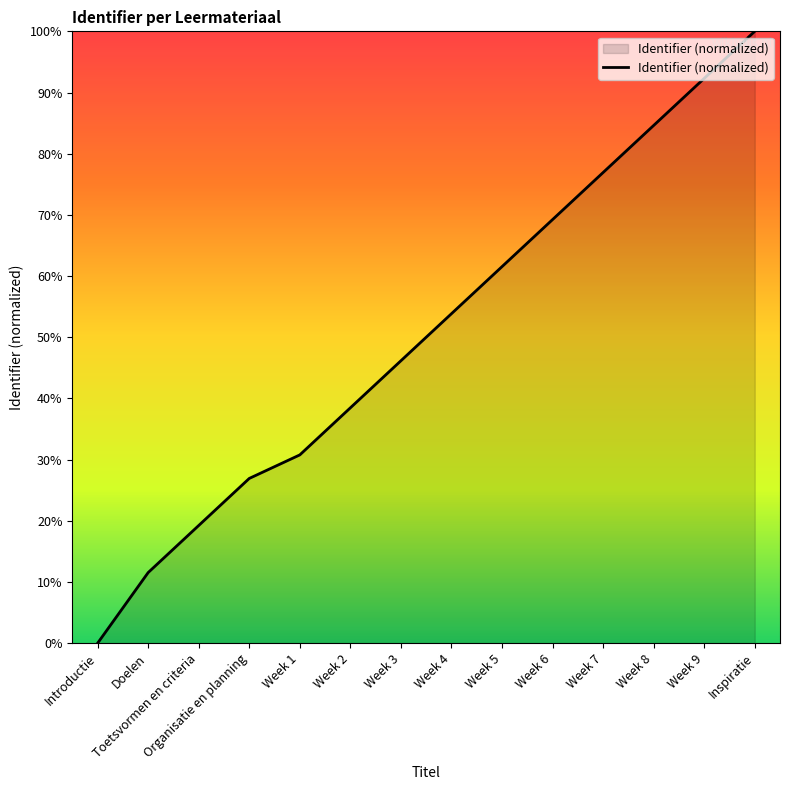

What is the sum of the values at Inspiratie and Organisatie en planning?

126.9